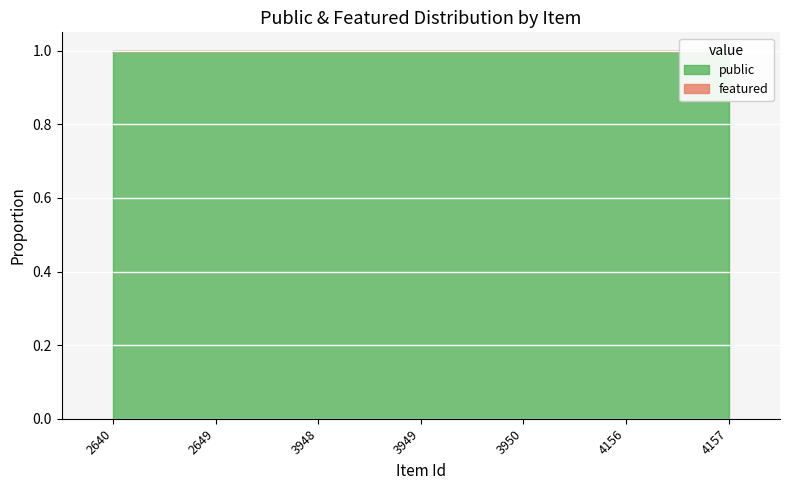

What is the total value across all series at 2649?

1